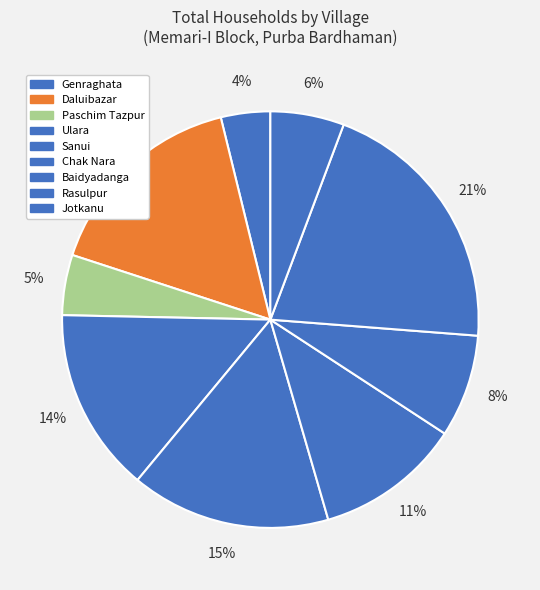

Between Baidyadanga and Chak Nara, which is larger?

Chak Nara